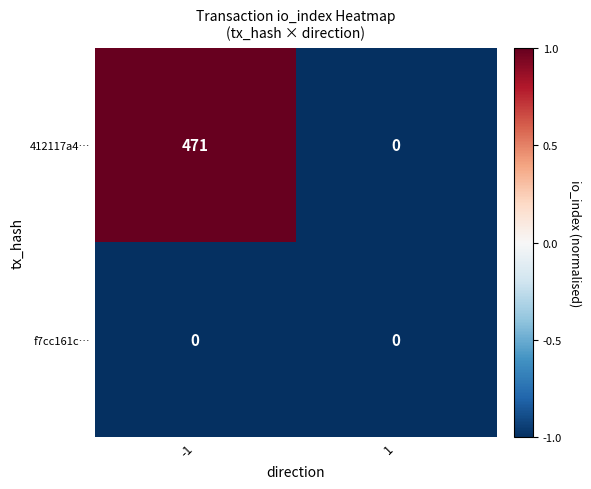

What is the maximum value shown in the chart?

471